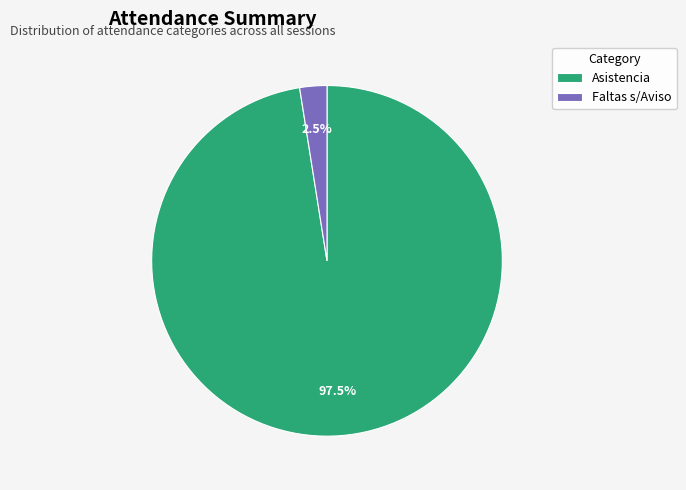

Which slice is the smallest?

Faltas s/Aviso